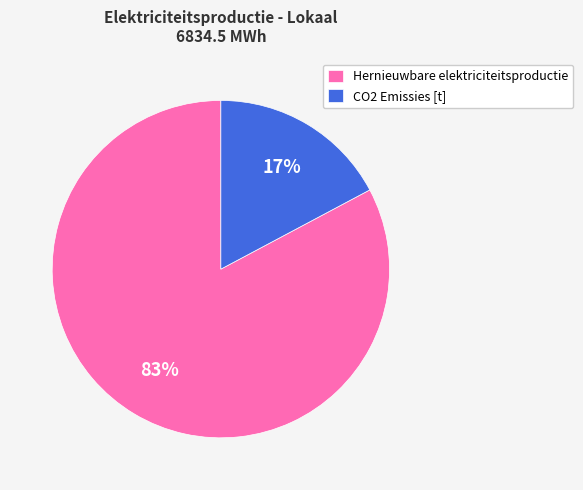

What is the smallest slice in the pie chart?

CO2 Emissies [t]